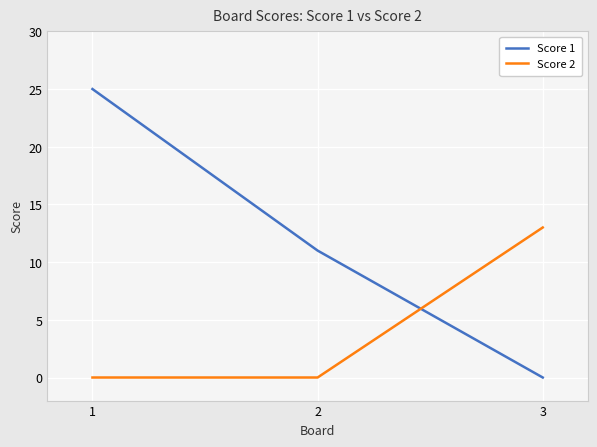

List the labels in order of Score 1 value, largest first.

1, 2, 3